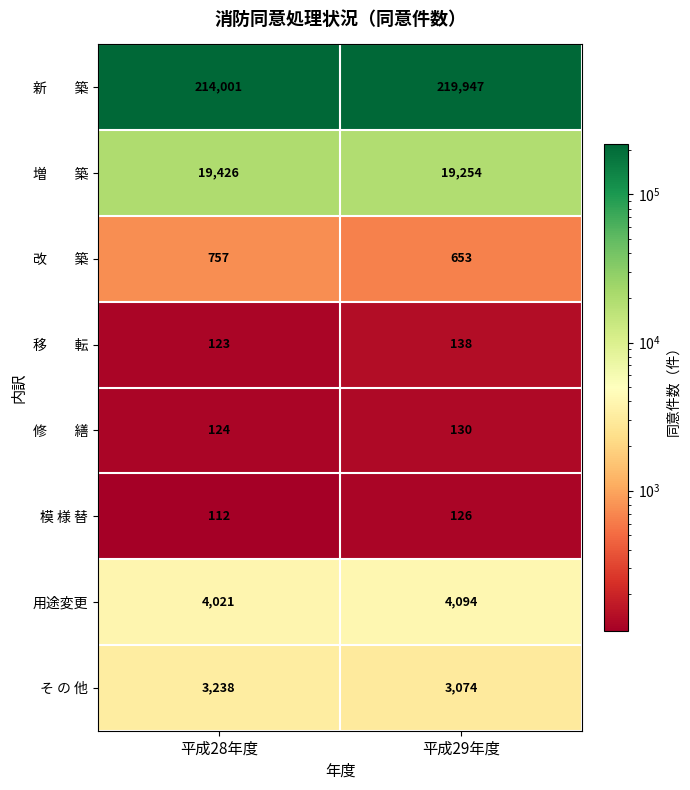

At which category is the sum across all series the highest?

平成29年度